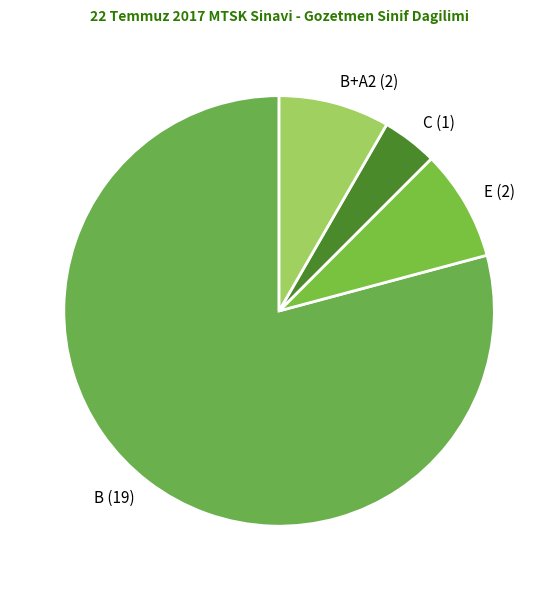

Which category has the biggest portion of the pie?

B